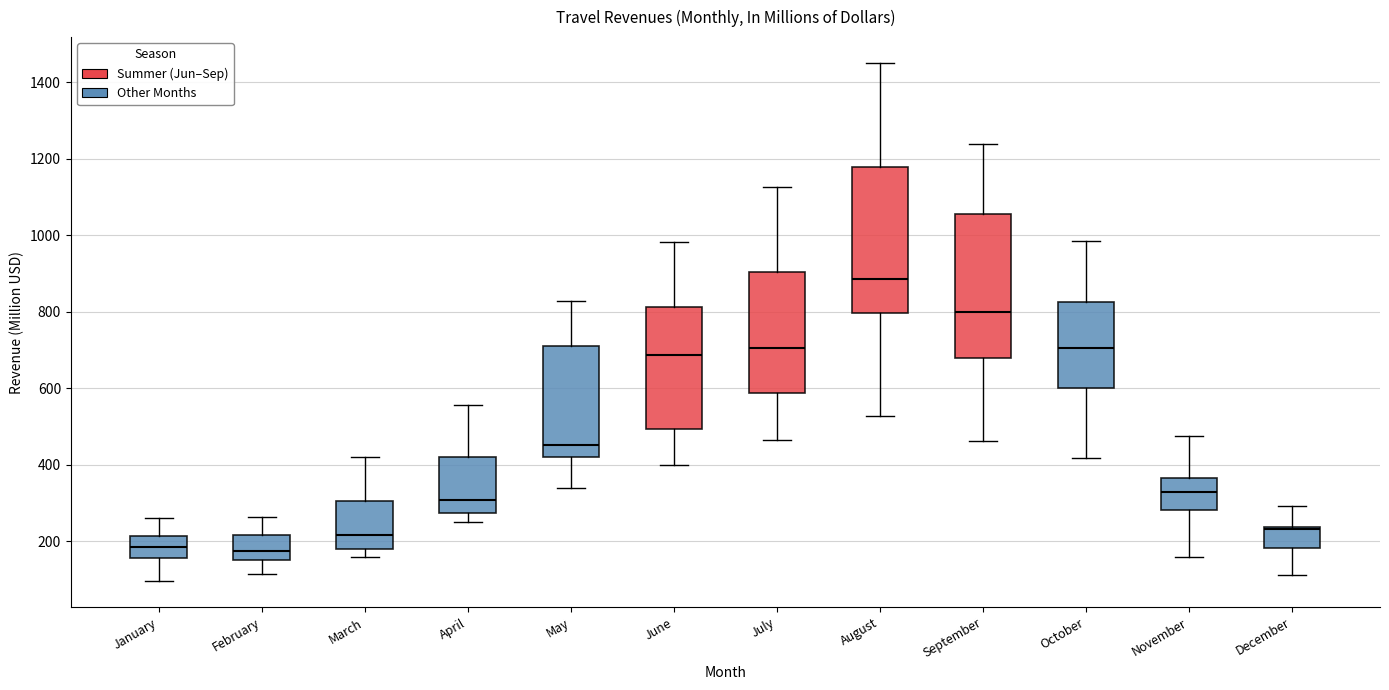

Reading left to right, read every box against the y-axis: the position of its median line, the range the box covers, and the ends of its whiskers. The values are not printed on the chart, so give them approximately, as read against the axis.

January: median 180, box 160 to 220, whiskers 100 to 260
February: median 180, box 140 to 220, whiskers 120 to 260
March: median 220, box 180 to 300, whiskers 160 to 420
April: median 300, box 280 to 420, whiskers 240 to 560
May: median 460, box 420 to 700, whiskers 340 to 820
June: median 680, box 500 to 820, whiskers 400 to 980
July: median 700, box 580 to 900, whiskers 460 to 1120
August: median 880, box 800 to 1180, whiskers 520 to 1460
September: median 800, box 680 to 1060, whiskers 460 to 1240
October: median 700, box 600 to 820, whiskers 420 to 980
November: median 320, box 280 to 360, whiskers 160 to 480
December: median 240 (just below the box's upper edge), box 180 to 240, whiskers 120 to 300